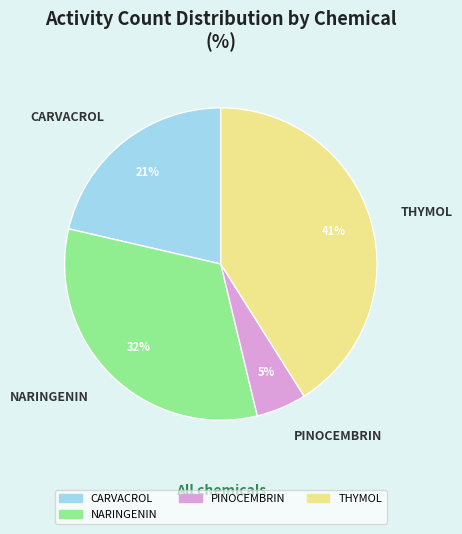

Is there a majority slice in this chart?

No